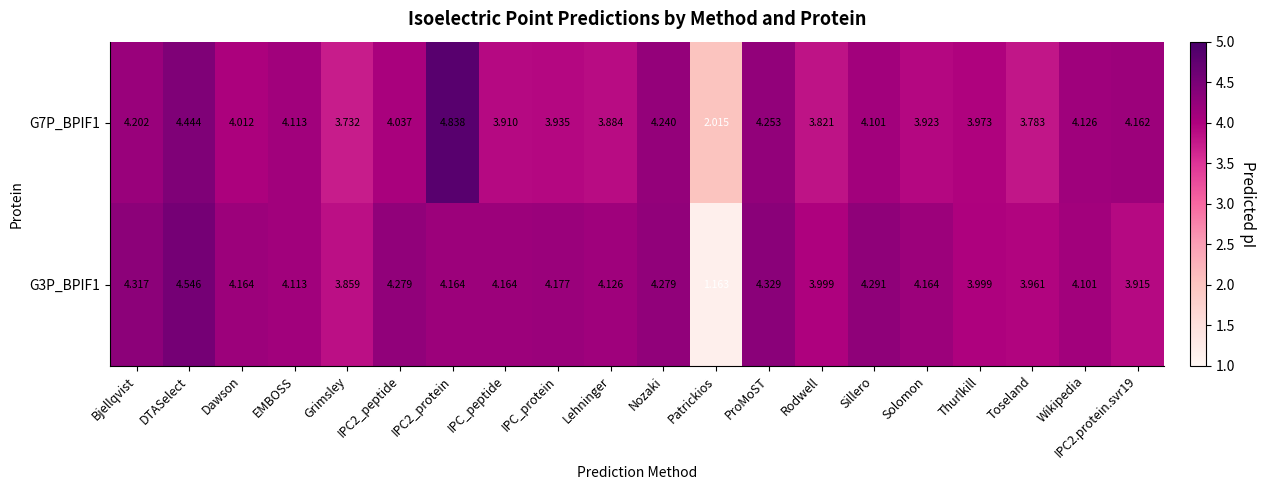

Which label corresponds to the smallest value in the chart?

Patrickios